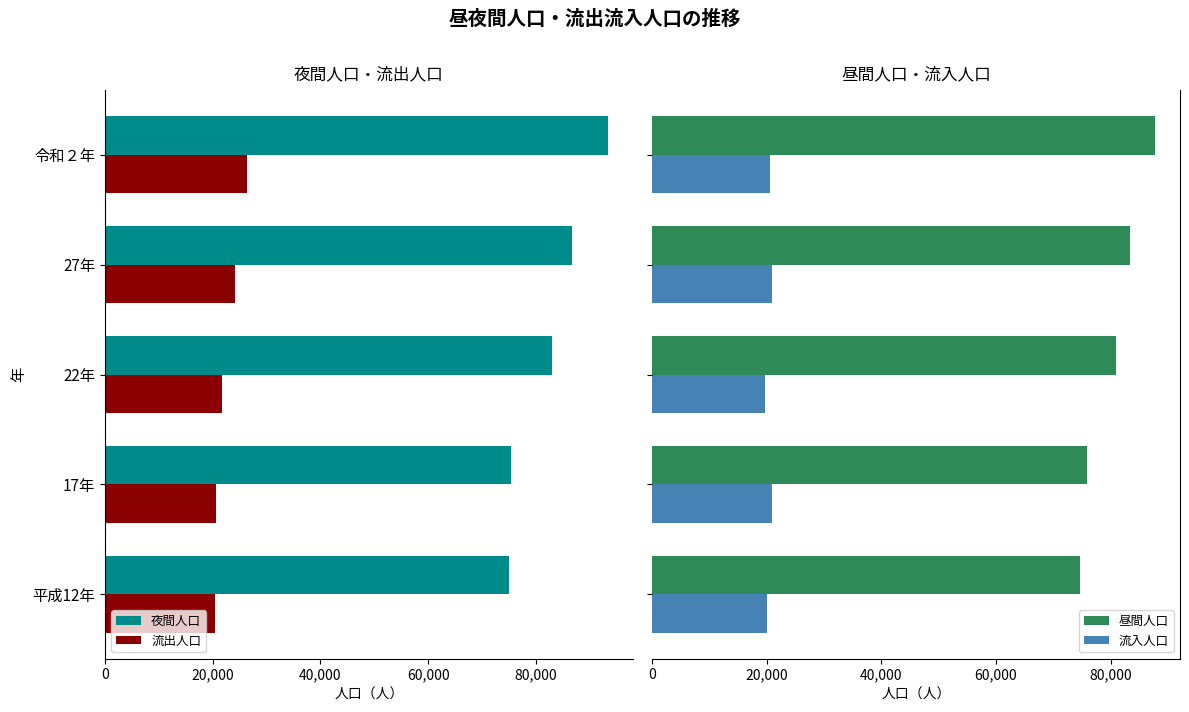

How many bars are there in each group?

4